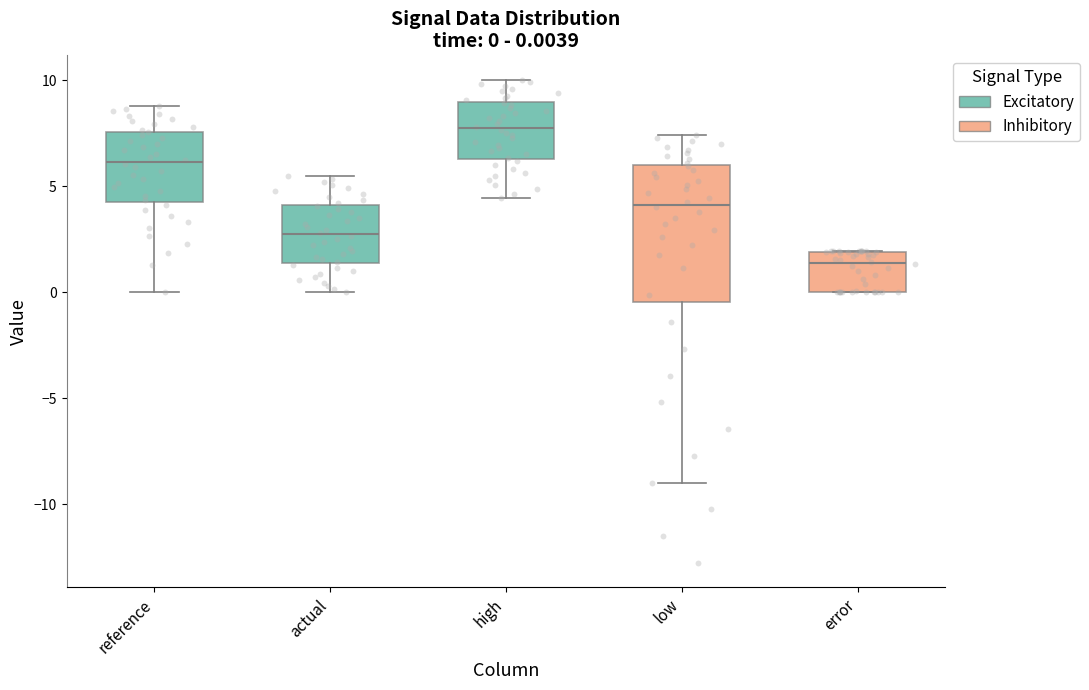

Which box is the tallest, from its lower edge to its upper edge?

low